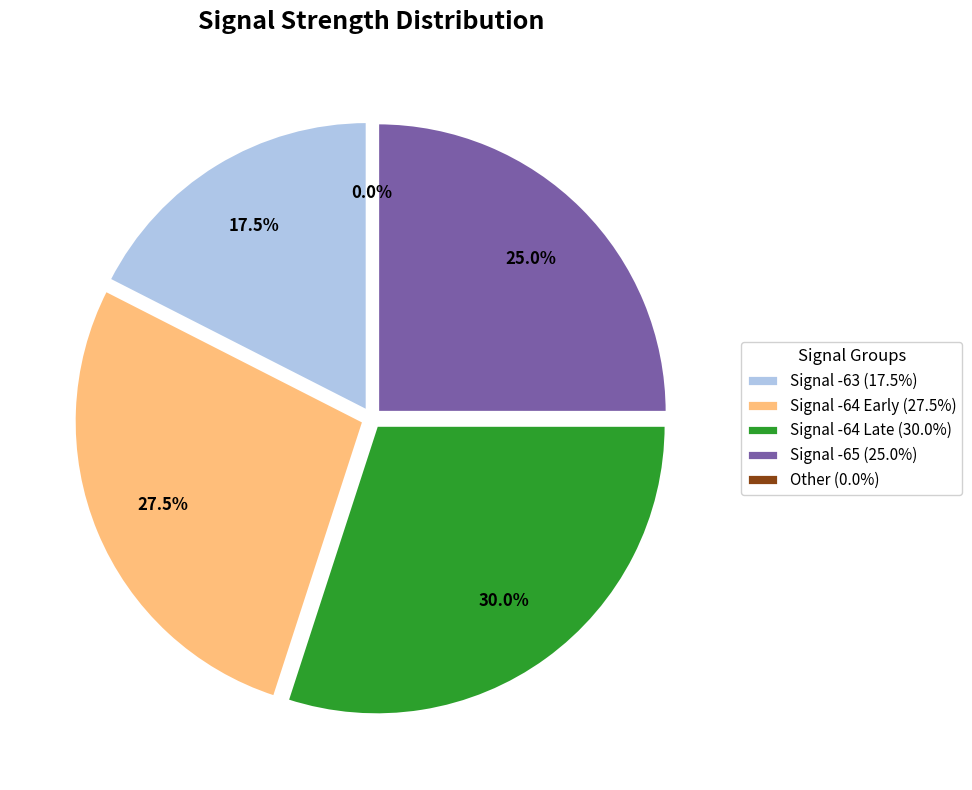

To the nearest percent, what portion does 24 represent?

2%